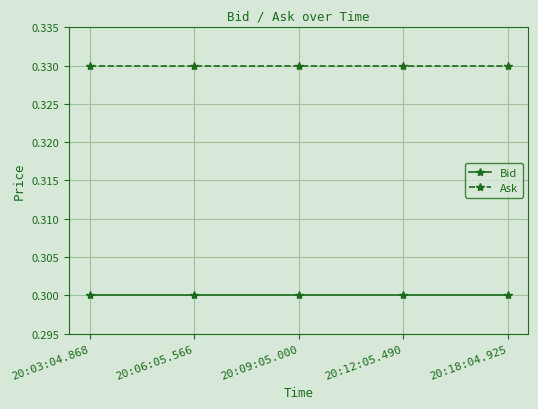

What is the total value across all series at 20:06:05.566?

0.6